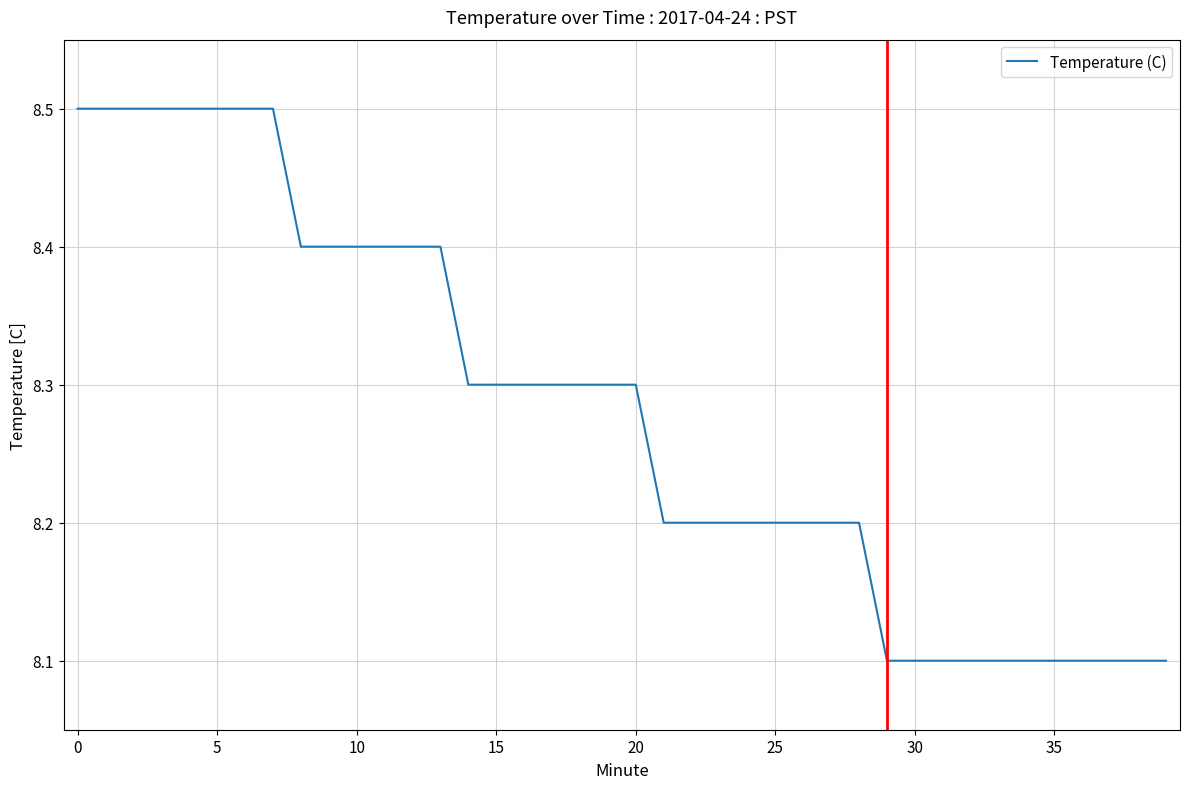

What is the smallest value displayed?

8.1